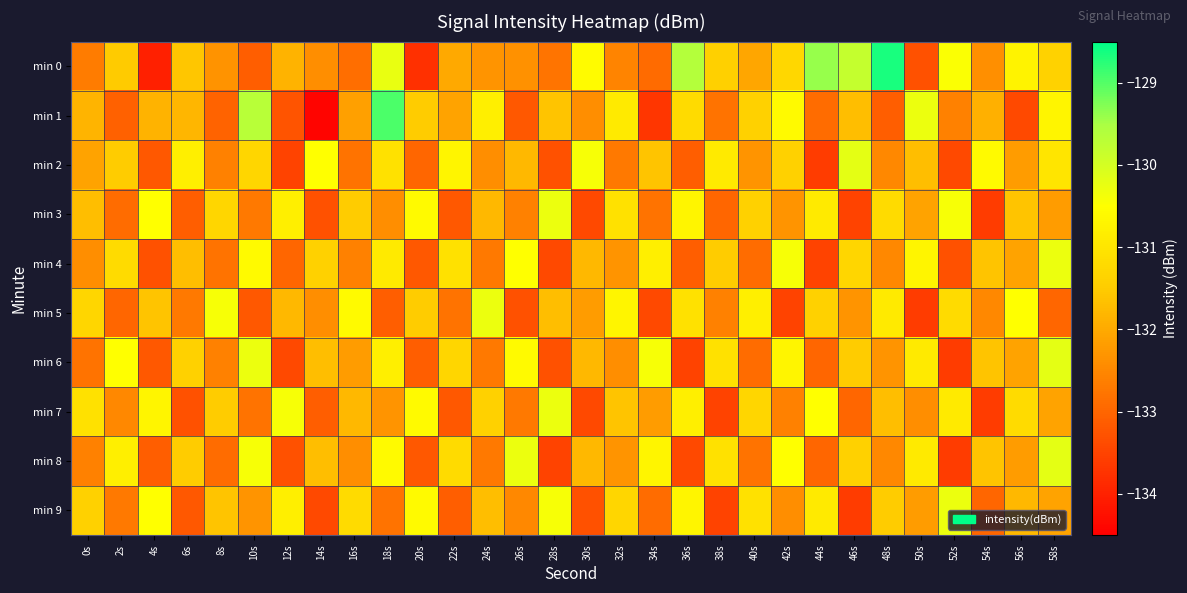

Reading right to left, extract all data points from this chart.

min 0: 58s=-131.4	56s=-130.7	54s=-132.4	52s=-130.4	50s=-133.3	48s=-128.6	46s=-129.8	44s=-129.4	42s=-131.3	40s=-132.1	38s=-131.4	36s=-129.6	34s=-132.9	32s=-132.6	30s=-130.6	28s=-132.8	26s=-132.4	24s=-132.3	22s=-132.0	20s=-133.8	18s=-130.3	16s=-132.9	14s=-132.4	12s=-131.9	10s=-133.1	8s=-132.3	6s=-131.6	4s=-134.0	2s=-131.5	0s=-132.7
min 1: 58s=-130.7	56s=-133.4	54s=-131.9	52s=-132.6	50s=-130.3	48s=-133.1	46s=-131.7	44s=-132.9	42s=-130.6	40s=-131.4	38s=-132.8	36s=-131.2	34s=-133.7	32s=-130.9	30s=-132.4	28s=-131.6	26s=-133.2	24s=-130.8	22s=-132.1	20s=-131.5	18s=-128.9	16s=-132.1	14s=-134.4	12s=-133.2	10s=-129.7	8s=-133.0	6s=-131.8	4s=-131.9	2s=-133.1	0s=-131.8
min 2: 58s=-131.0	56s=-132.2	54s=-130.6	52s=-133.4	50s=-131.7	48s=-132.5	46s=-130.2	44s=-133.6	42s=-131.4	40s=-132.3	38s=-130.9	36s=-133.1	34s=-131.6	32s=-132.7	30s=-130.4	28s=-133.3	26s=-131.8	24s=-132.4	22s=-130.7	20s=-133.0	18s=-131.1	16s=-132.8	14s=-130.5	12s=-133.5	10s=-131.3	8s=-132.6	6s=-130.8	4s=-133.2	2s=-131.5	0s=-132.1
min 3: 58s=-132.2	56s=-131.6	54s=-133.6	52s=-130.4	50s=-132.1	48s=-131.2	46s=-133.5	44s=-130.9	42s=-132.3	40s=-131.4	38s=-133.0	36s=-130.7	34s=-132.8	32s=-131.1	30s=-133.4	28s=-130.3	26s=-132.6	24s=-131.8	22s=-133.2	20s=-130.6	18s=-132.4	16s=-131.5	14s=-133.3	12s=-130.8	10s=-132.7	8s=-131.3	6s=-133.1	4s=-130.5	2s=-132.9	0s=-131.7
min 4: 58s=-130.3	56s=-132.1	54s=-131.6	52s=-133.3	50s=-130.7	48s=-132.5	46s=-131.3	44s=-133.5	42s=-130.4	40s=-132.9	38s=-131.5	36s=-133.1	34s=-130.8	32s=-132.3	30s=-131.8	28s=-133.4	26s=-130.5	24s=-132.7	22s=-131.1	20s=-133.2	18s=-130.9	16s=-132.6	14s=-131.4	12s=-133.0	10s=-130.6	8s=-132.8	6s=-131.7	4s=-133.3	2s=-131.2	0s=-132.4
min 5: 58s=-133.0	56s=-130.5	54s=-132.5	52s=-131.2	50s=-133.6	48s=-130.9	46s=-132.3	44s=-131.4	42s=-133.5	40s=-130.8	38s=-132.6	36s=-131.1	34s=-133.4	32s=-130.7	30s=-132.2	28s=-131.7	26s=-133.3	24s=-130.3	22s=-132.8	20s=-131.5	18s=-133.1	16s=-130.6	14s=-132.4	12s=-131.8	10s=-133.2	8s=-130.4	6s=-132.7	4s=-131.6	2s=-133.0	0s=-131.3
min 6: 58s=-130.2	56s=-132.1	54s=-131.6	52s=-133.6	50s=-130.9	48s=-132.3	46s=-131.5	44s=-133.0	42s=-130.7	40s=-132.9	38s=-131.1	36s=-133.5	34s=-130.4	32s=-132.4	30s=-131.8	28s=-133.3	26s=-130.6	24s=-132.7	22s=-131.3	20s=-133.1	18s=-130.8	16s=-132.2	14s=-131.7	12s=-133.4	10s=-130.3	8s=-132.6	6s=-131.4	4s=-133.2	2s=-130.5	0s=-132.8
min 7: 58s=-132.1	56s=-131.2	54s=-133.6	52s=-130.9	50s=-132.4	48s=-131.7	46s=-133.0	44s=-130.5	42s=-132.6	40s=-131.3	38s=-133.5	36s=-130.8	34s=-132.2	32s=-131.6	30s=-133.4	28s=-130.3	26s=-132.7	24s=-131.4	22s=-133.2	20s=-130.6	18s=-132.3	16s=-131.8	14s=-133.1	12s=-130.4	10s=-132.8	8s=-131.5	6s=-133.3	4s=-130.7	2s=-132.5	0s=-131.1
min 8: 58s=-130.2	56s=-132.2	54s=-131.6	52s=-133.6	50s=-130.9	48s=-132.5	46s=-131.4	44s=-133.0	42s=-130.5	40s=-132.8	38s=-131.1	36s=-133.4	34s=-130.7	32s=-132.3	30s=-131.8	28s=-133.5	26s=-130.3	24s=-132.7	22s=-131.2	20s=-133.2	18s=-130.6	16s=-132.4	14s=-131.7	12s=-133.3	10s=-130.4	8s=-132.9	6s=-131.5	4s=-133.1	2s=-130.8	0s=-132.6
min 9: 58s=-132.1	56s=-131.8	54s=-133.0	52s=-130.3	50s=-132.2	48s=-131.5	46s=-133.6	44s=-130.9	42s=-132.4	40s=-131.1	38s=-133.5	36s=-130.7	34s=-132.9	32s=-131.3	30s=-133.3	28s=-130.4	26s=-132.5	24s=-131.7	22s=-133.1	20s=-130.6	18s=-132.8	16s=-131.2	14s=-133.4	12s=-130.8	10s=-132.3	8s=-131.6	6s=-133.2	4s=-130.5	2s=-132.7	0s=-131.4